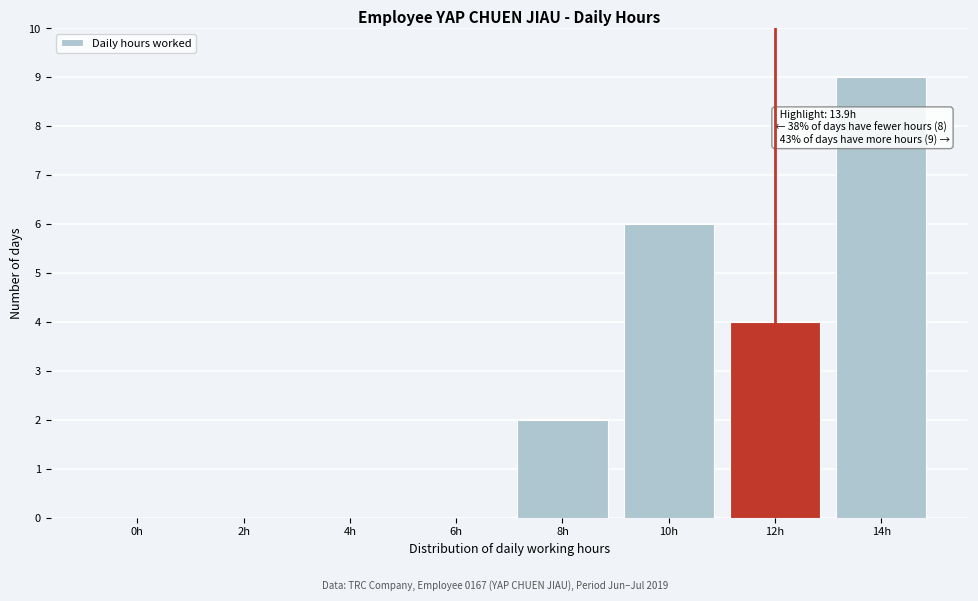

Reading left to right, what are all the values shown in this chart?

0h=0	2h=0	4h=0	6h=0	8h=2	10h=6	12h=4	14h=9